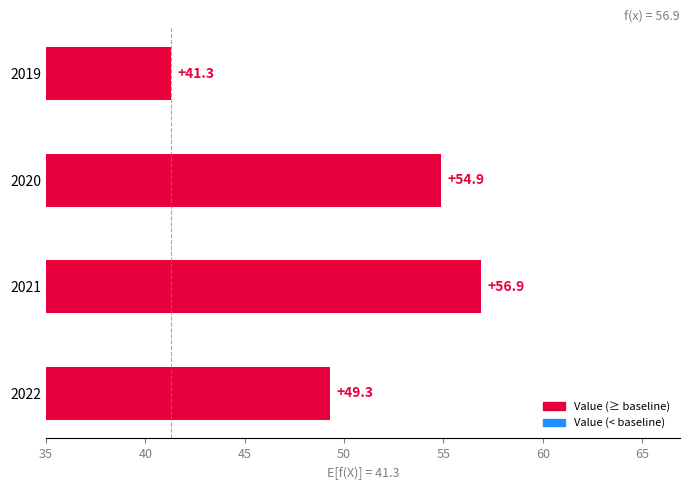

Reading top to bottom, transcribe all the data shown in this chart.

41.3	54.9	56.9	49.3